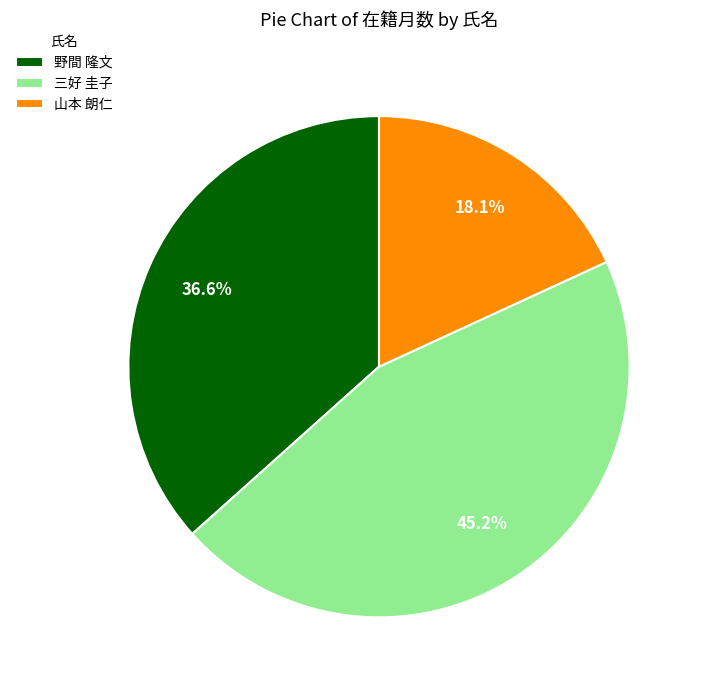

Which slice is the largest?

三好 圭子